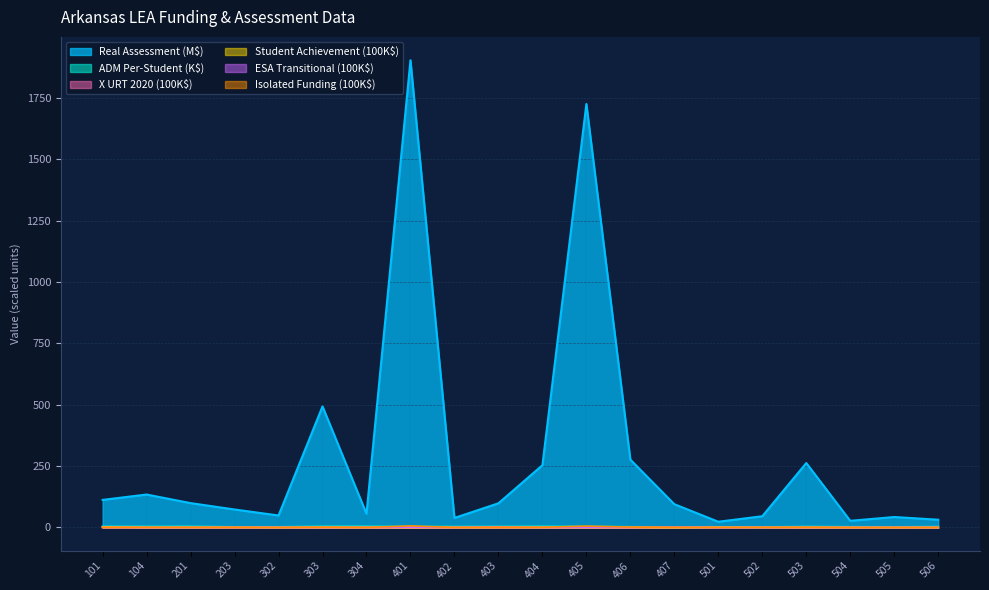

The X URT 2020 (100K$) series shows 0.0 at 504. True or false?

True